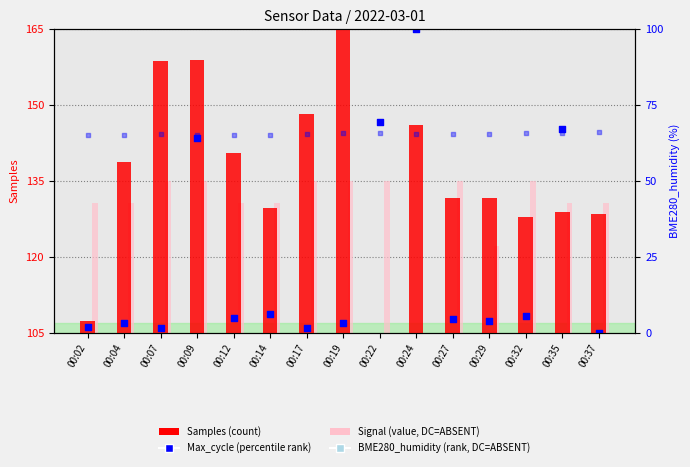

At which category is the sum across all series the highest?

00:09